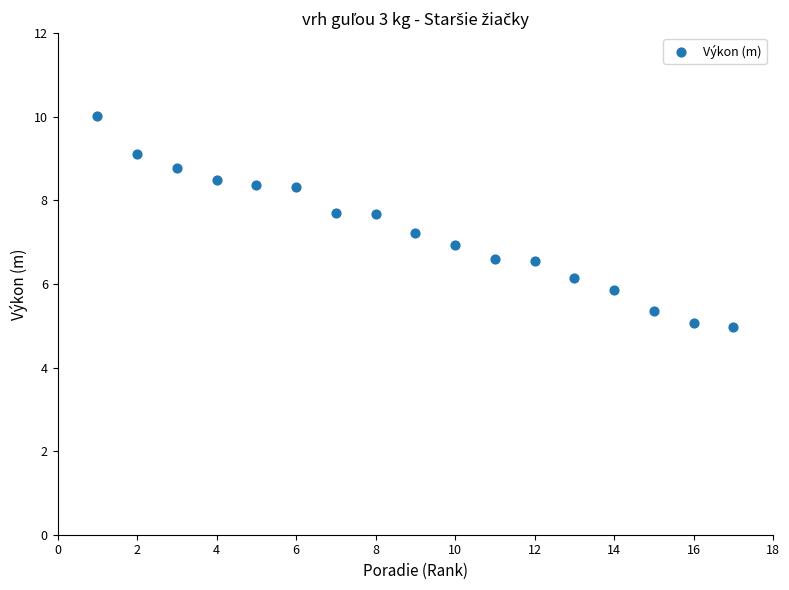

What is the range of Y values (max minus min)?

5.0